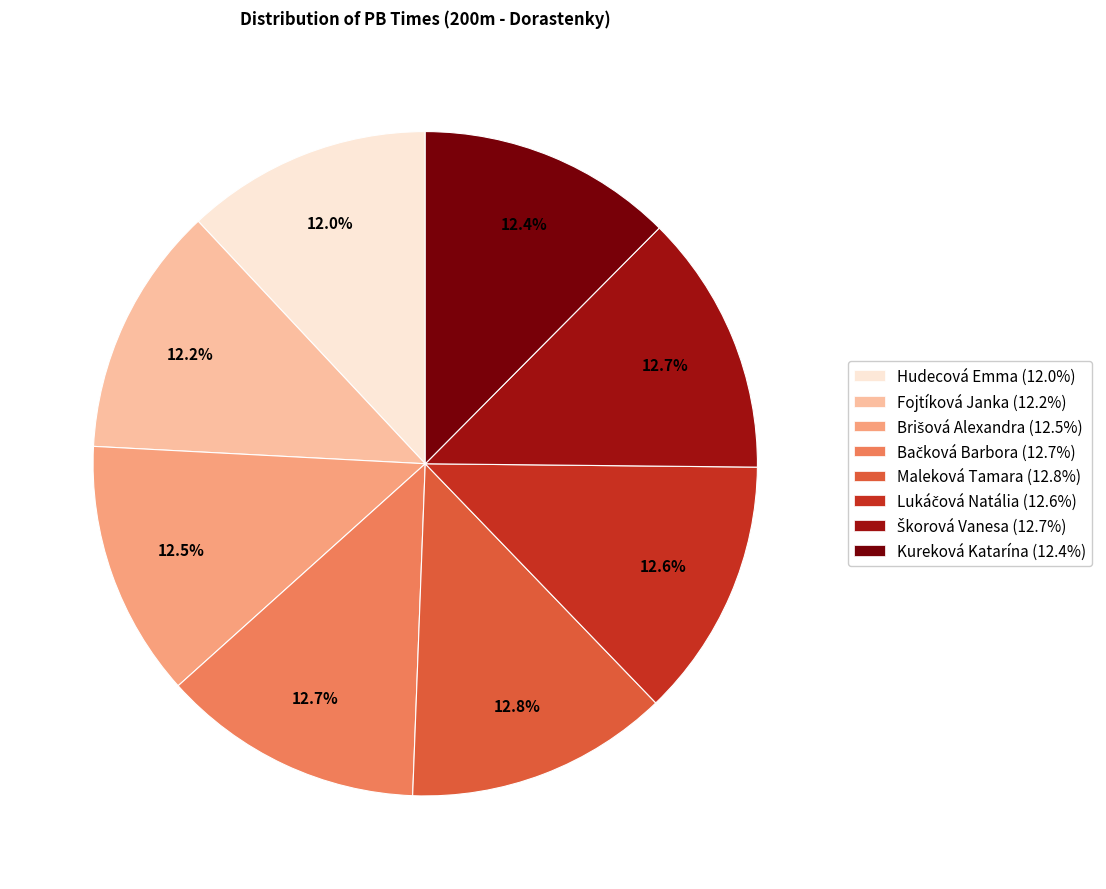

To the nearest percent, what portion does Hudecová Emma represent?

12%